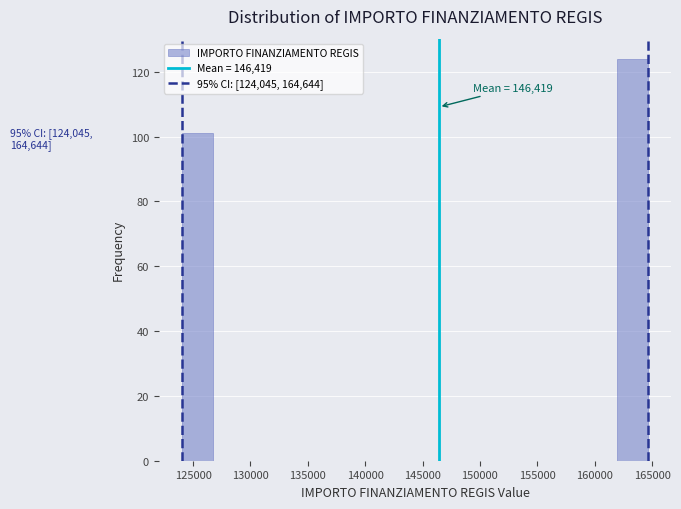

Over which range of the x-axis is the bar tallest?

162000 to 164500